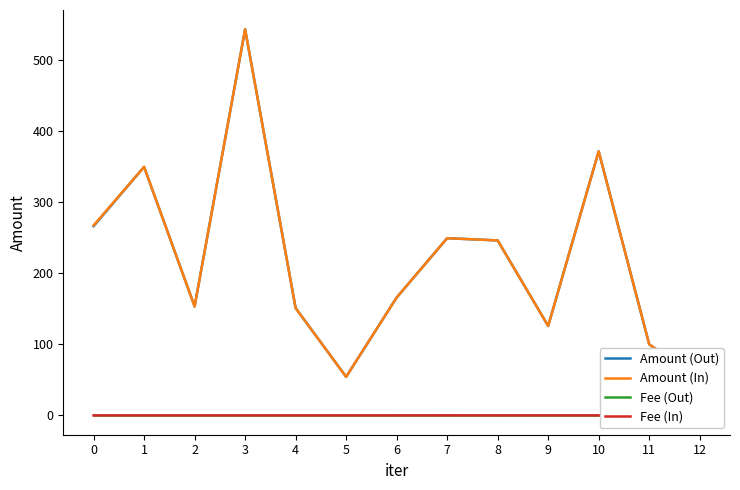

True or false: Amount (In) and Fee (Out) cross at least once.

False